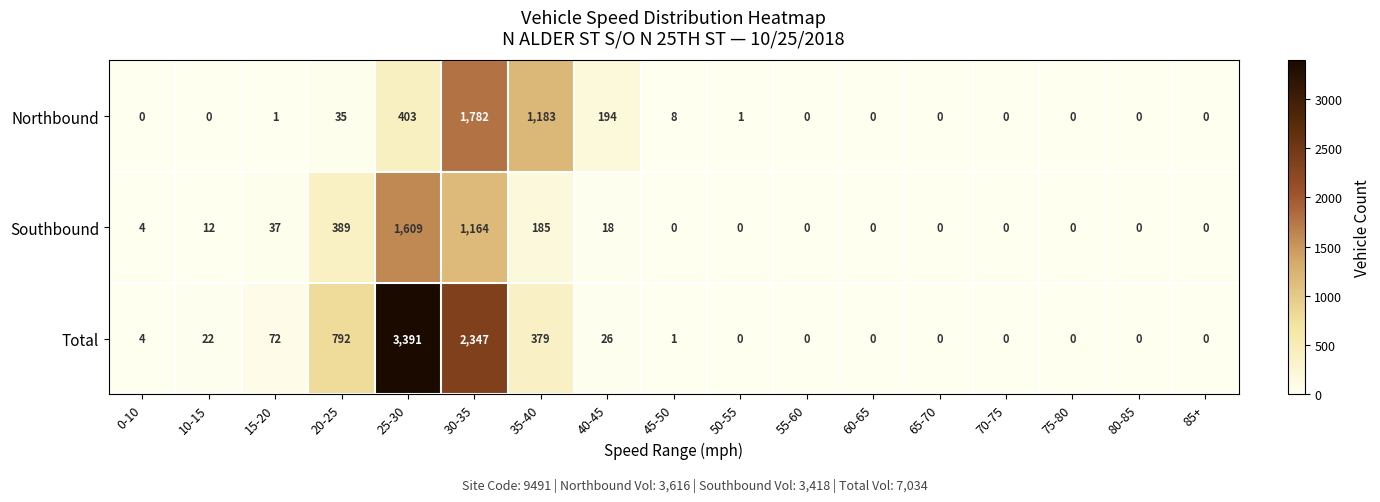

At which label does Total reach its peak?

25-30